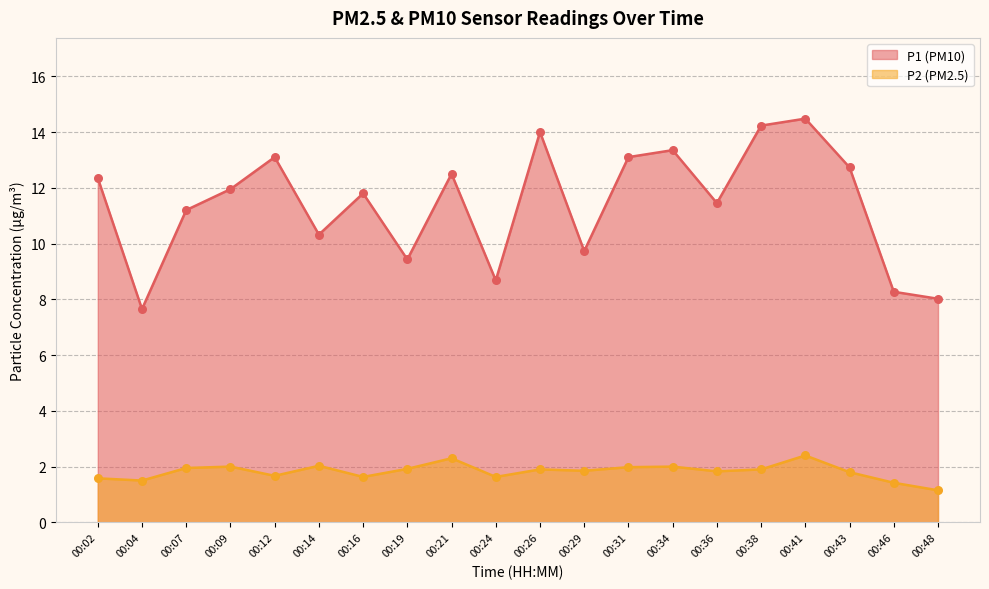

Which series reaches the maximum Y coordinate?

P1